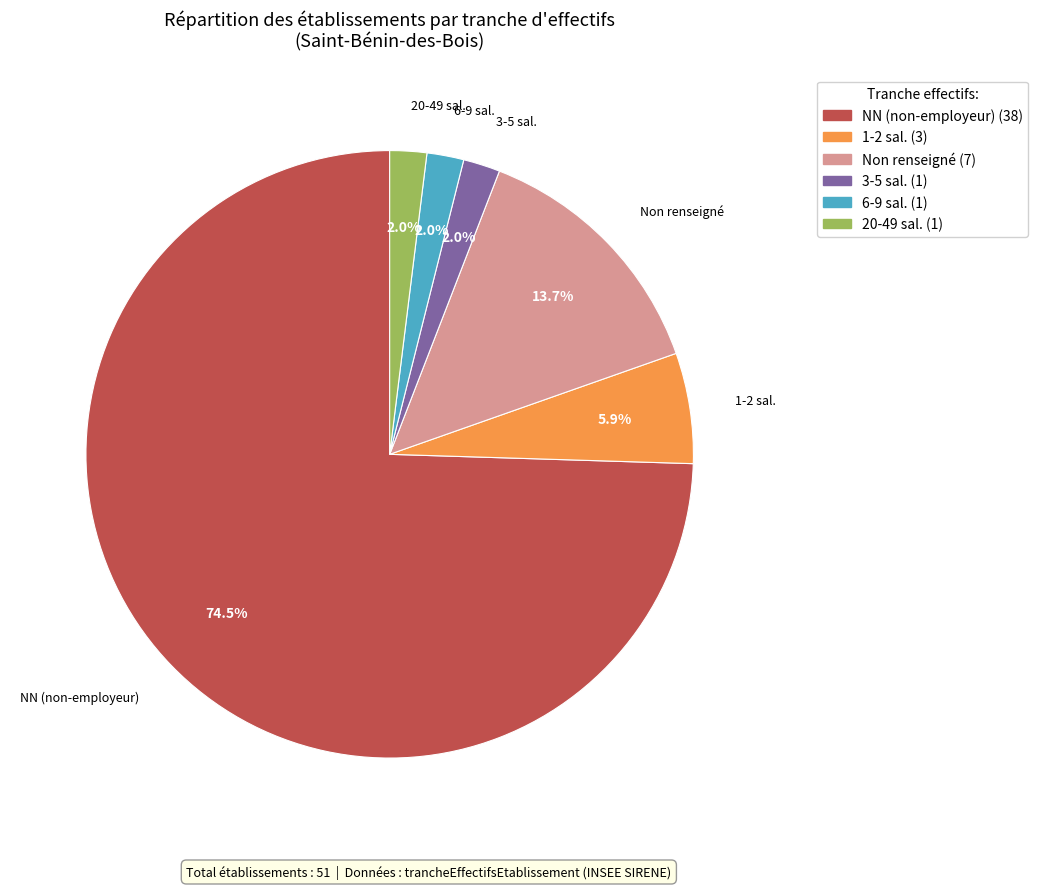

Is there any slice that represents more than half of the pie?

Yes